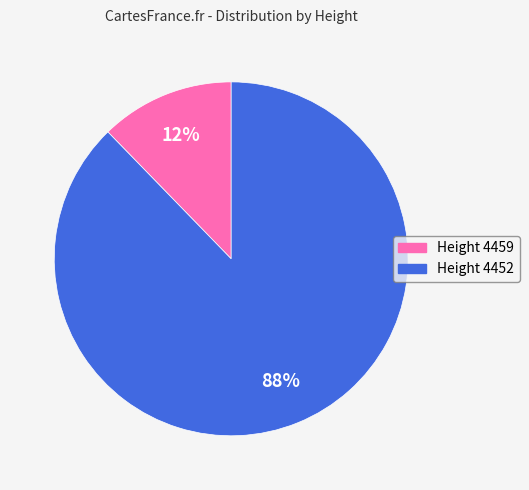

To the nearest percent, what is the average slice percentage?

50%